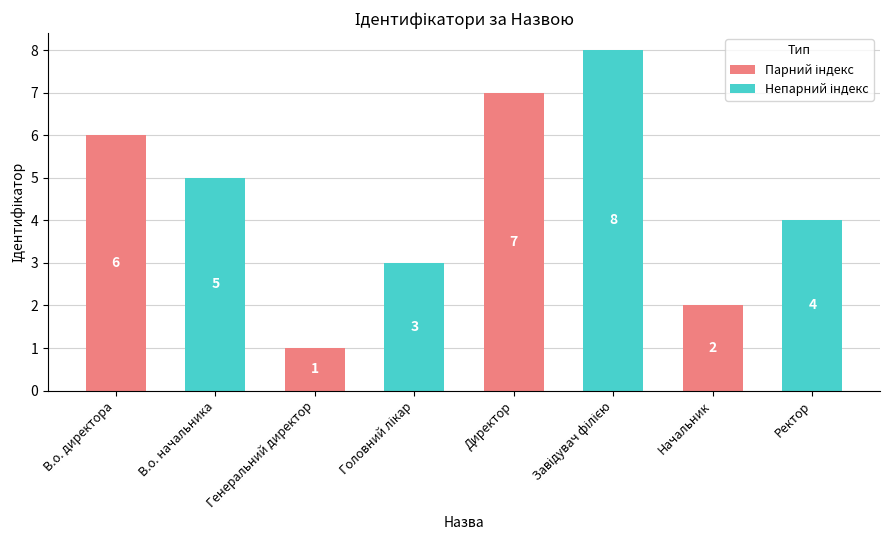

Approximately how many times larger is the value at Начальник compared to Директор?

0.3